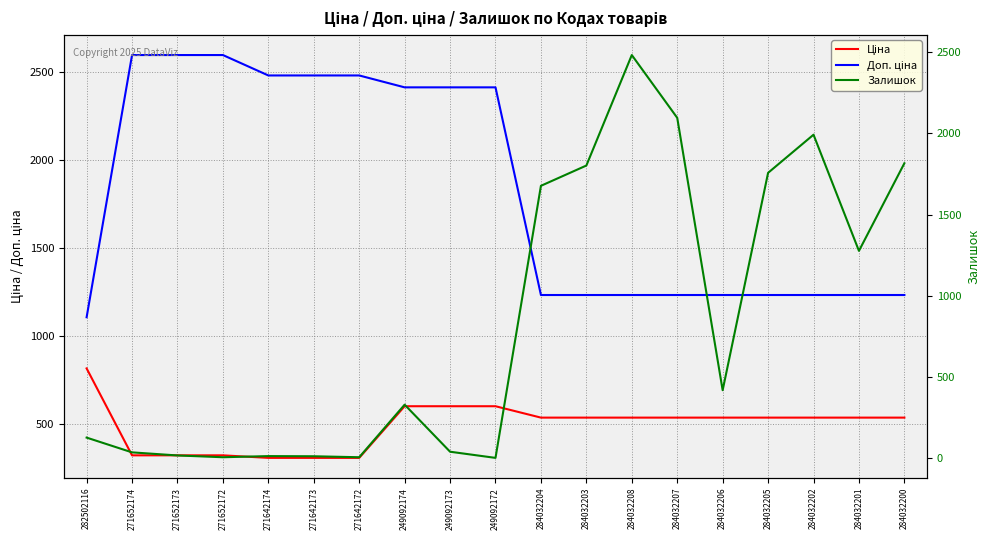

What are all the series names shown in the legend?

Ціна, Доп. ціна, Залишок